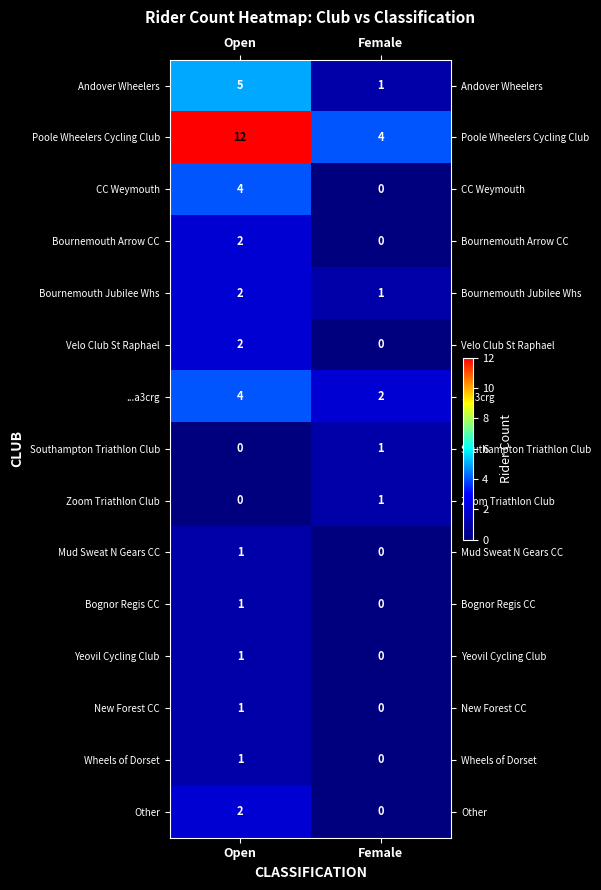

Count the number of data series in this chart.

15